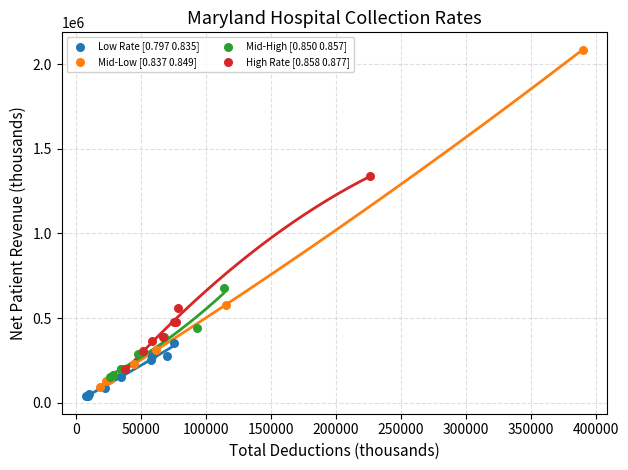

What are all the series names shown in the legend?

Low Rate [0.797 0.835], Mid-Low [0.837 0.849], Mid-High [0.850 0.857], High Rate [0.858 0.877]